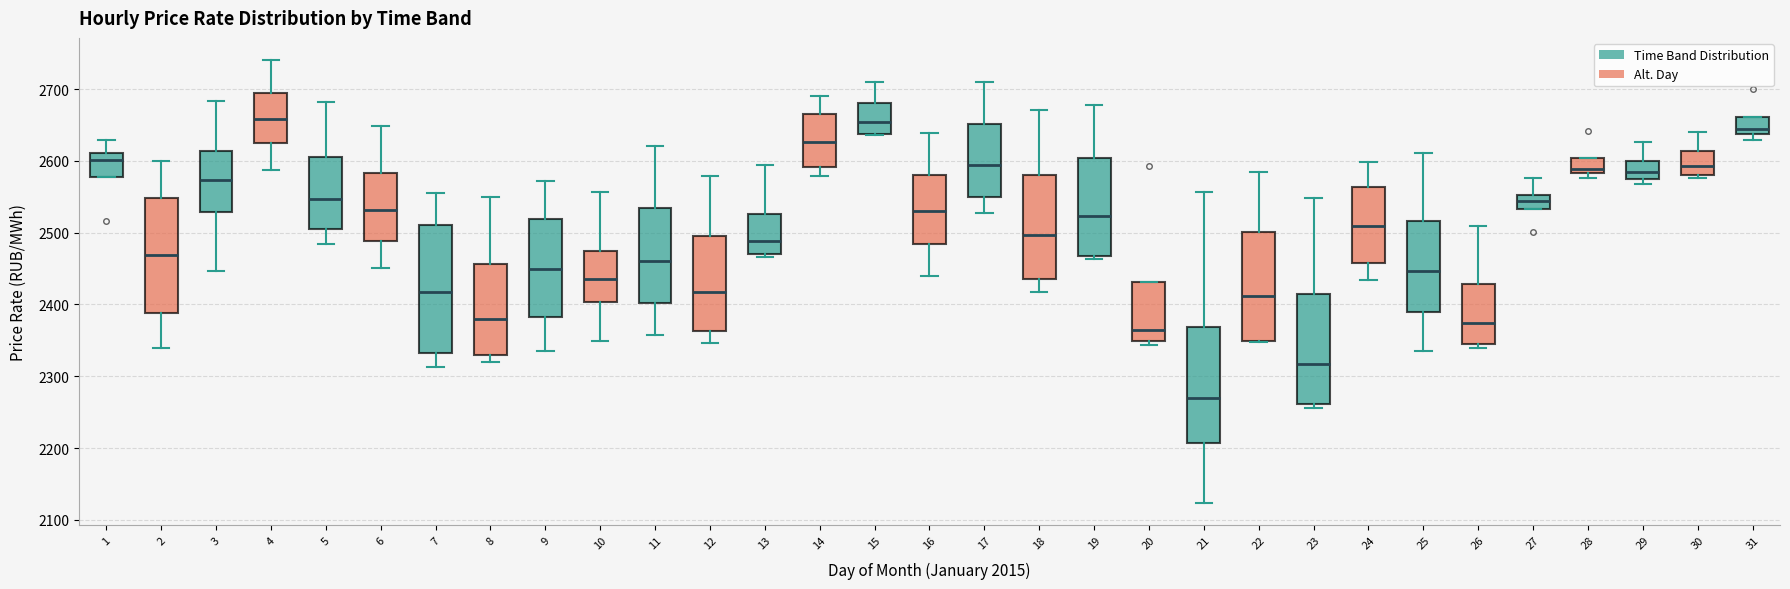

Which box's median line is the lowest?

21